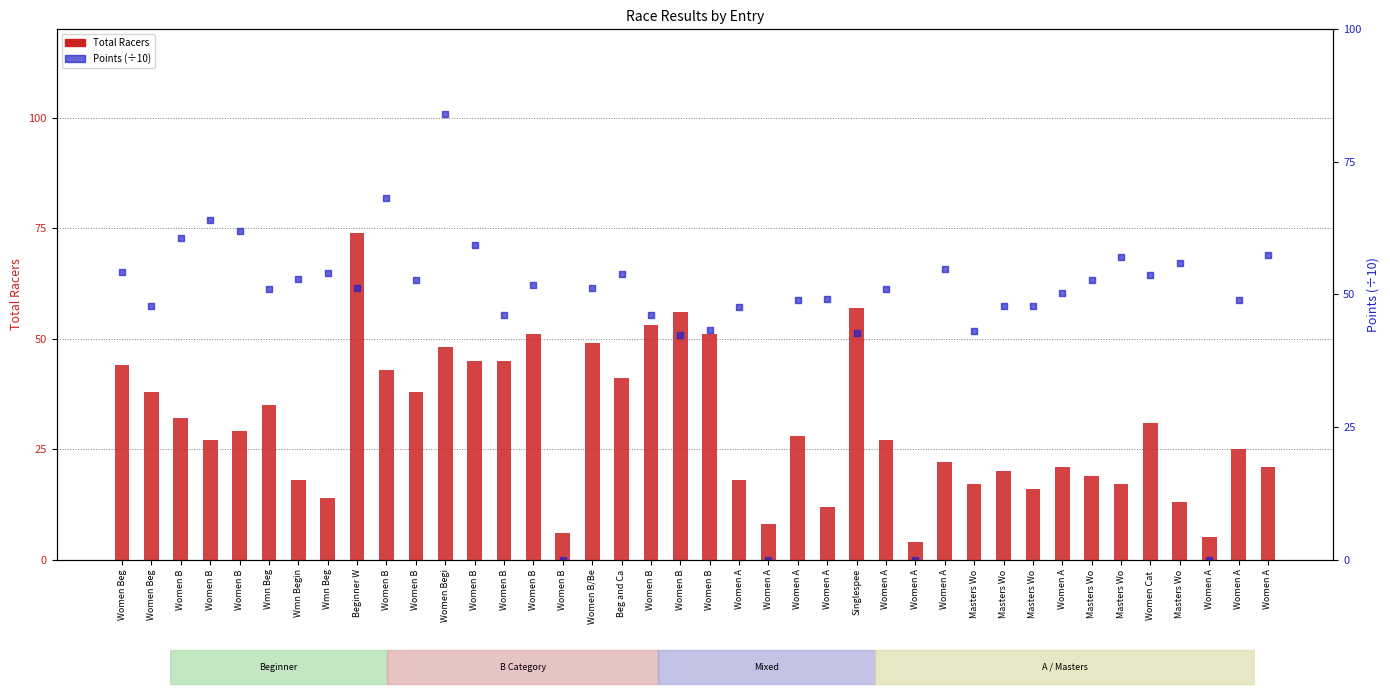

At how many categories does at least one series exceed 61?

5